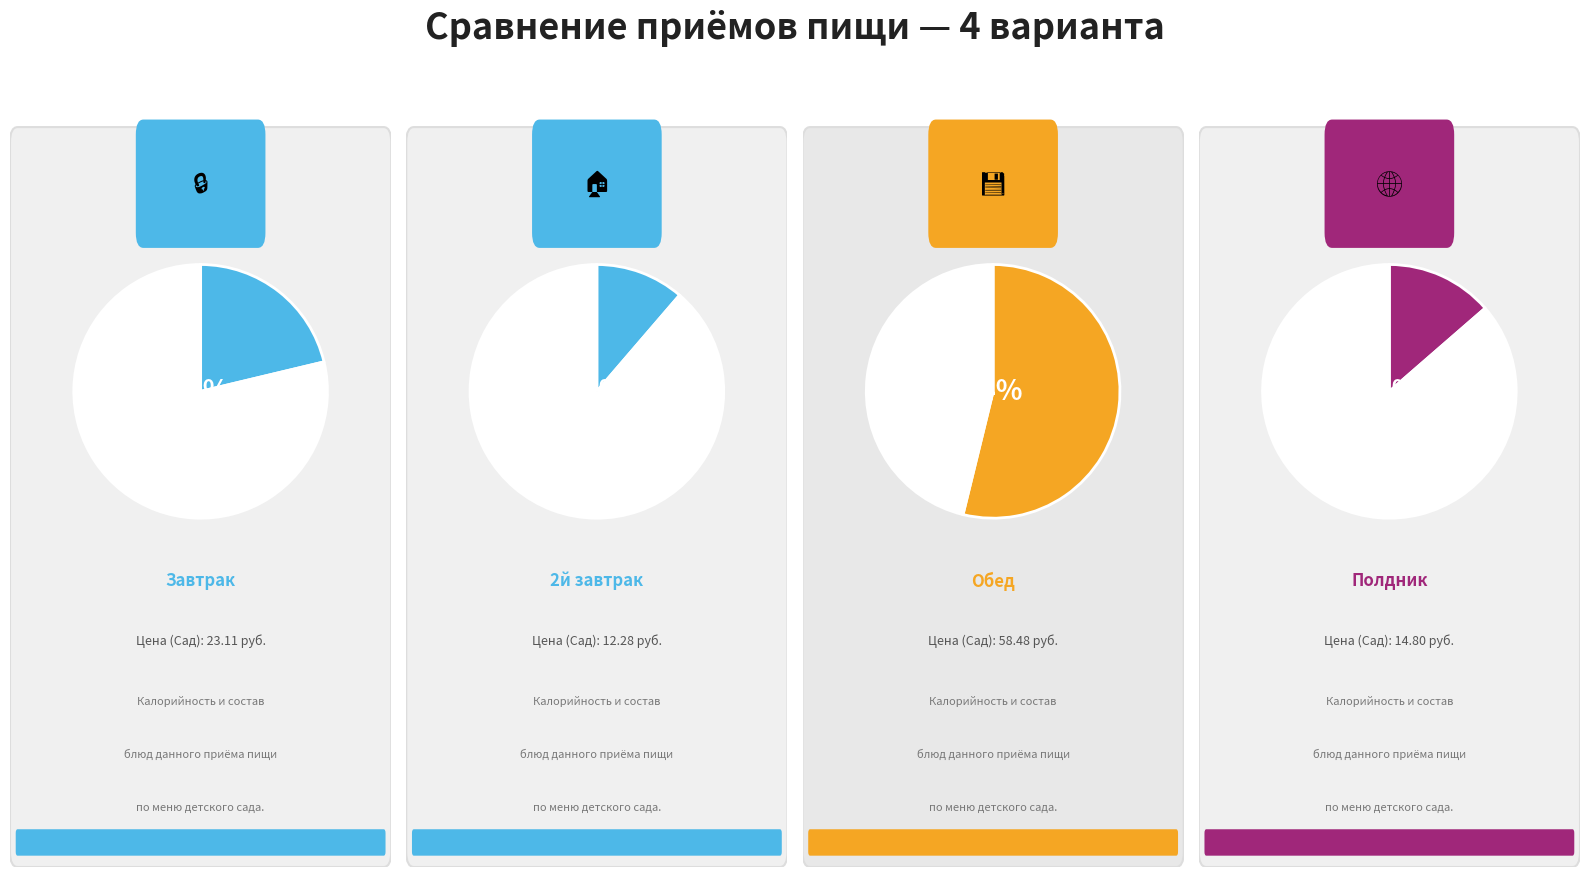

What percentage do Полдник and Обед together represent?

67.4%